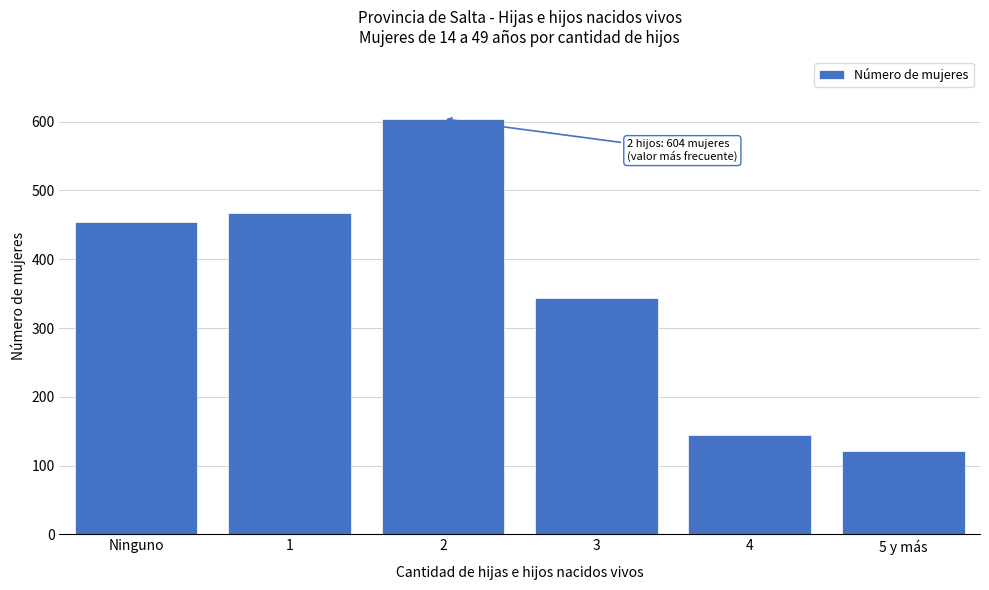

Reading right to left, what are all the values shown in this chart?

121	144	343	604	467	454